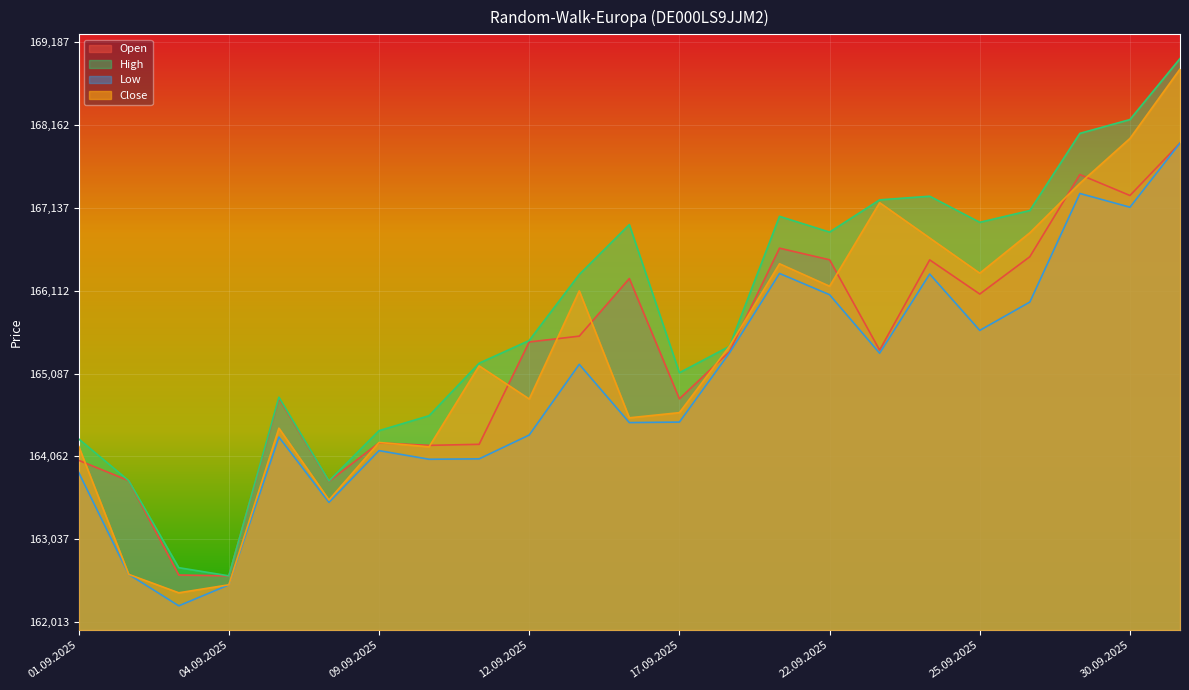

At which category does the chart reach its minimum across all series?

03.09.2025